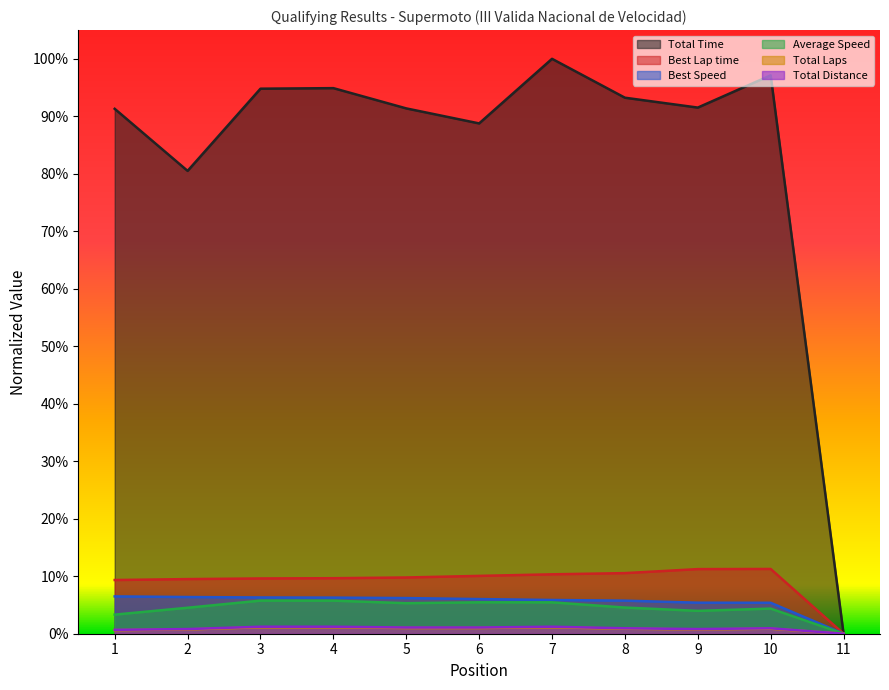

True or false: Total Laps and Total Time intersect in this chart.

False